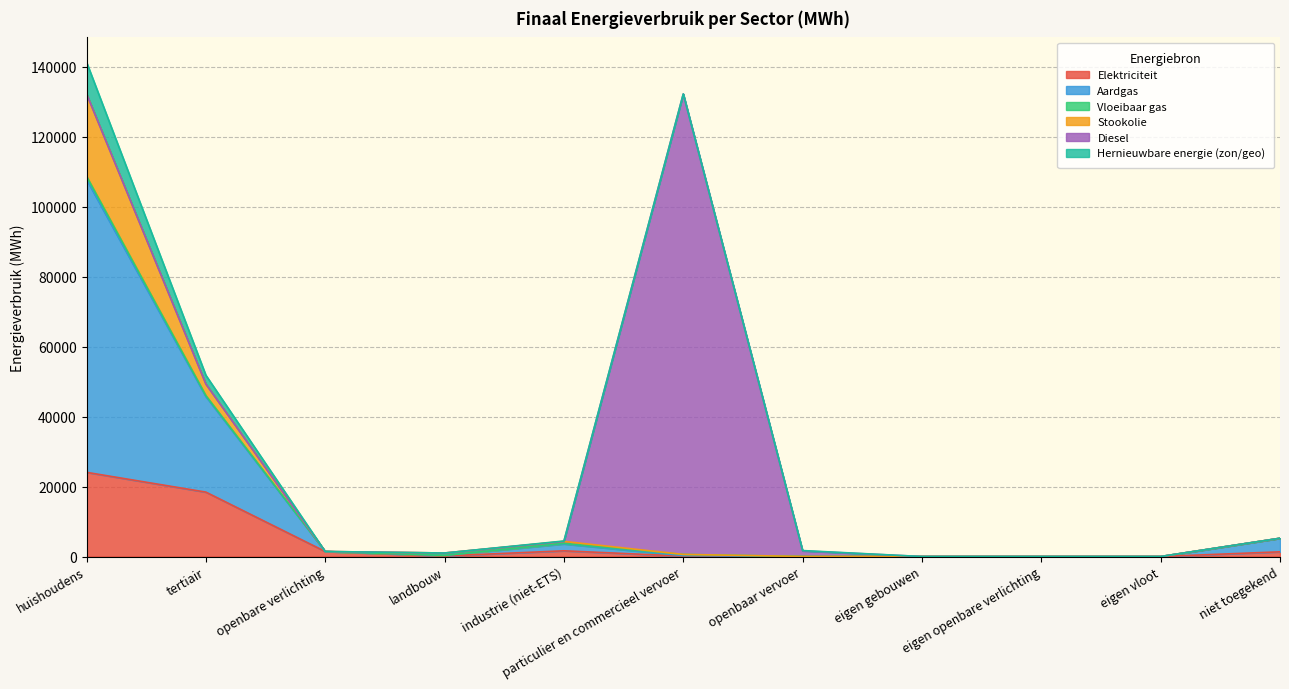

What is the highest value of the Elektriciteit series?

24075.2